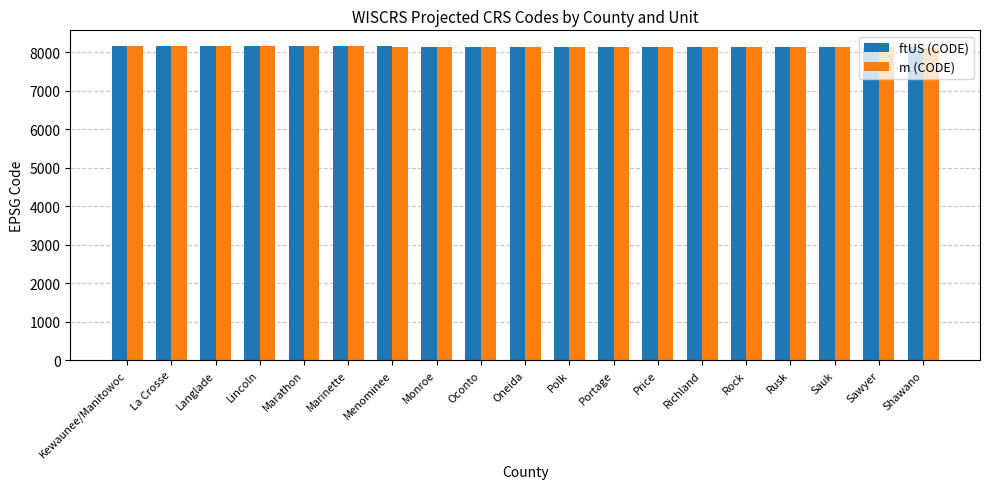

What value does the ftUS (CODE) series have at Sauk?

8124